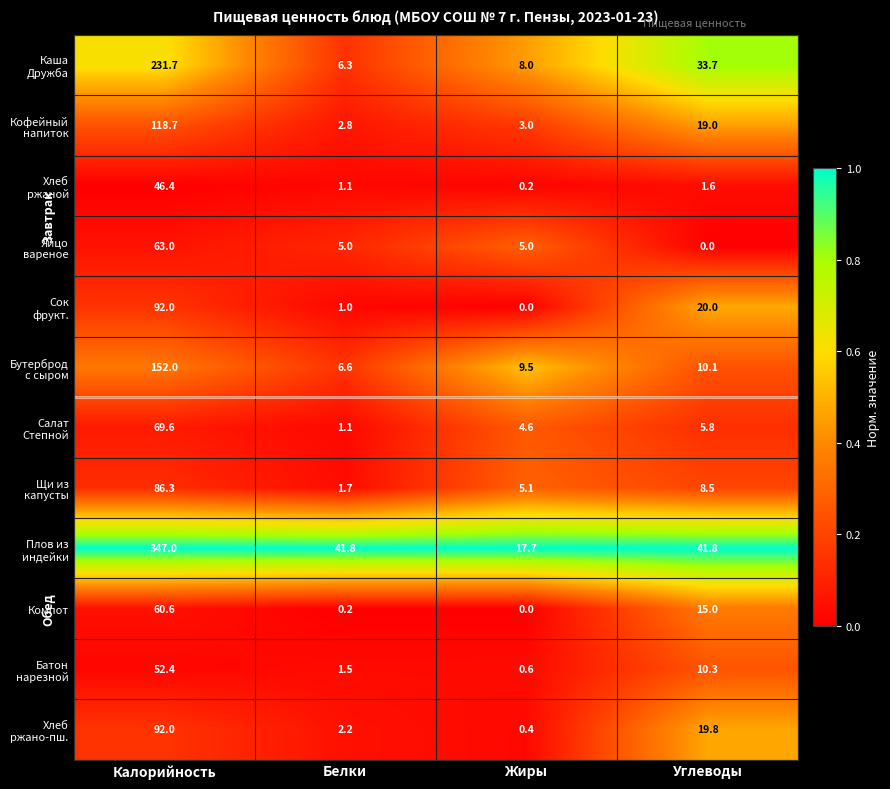

What is the difference between the highest and lowest values at Углеводы?

41.8